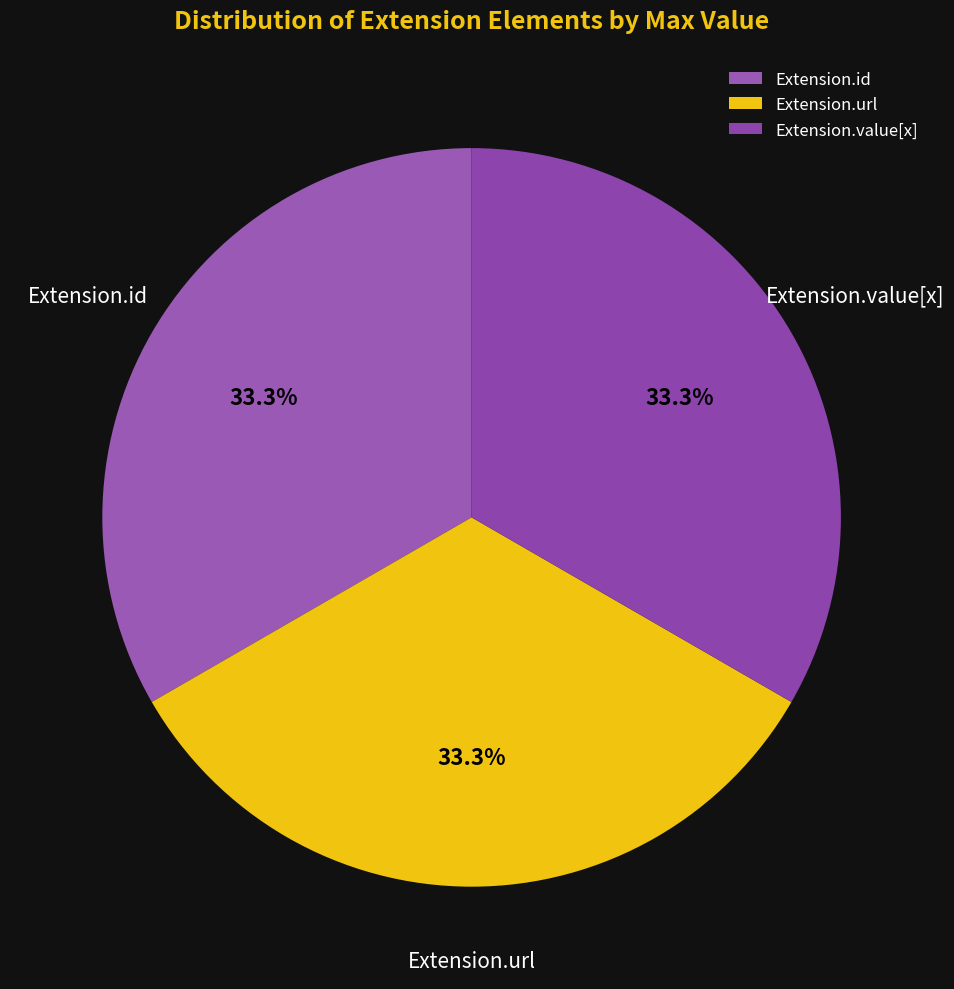

To the nearest percent, what is the combined percentage of Extension.url and Extension.id?

67%